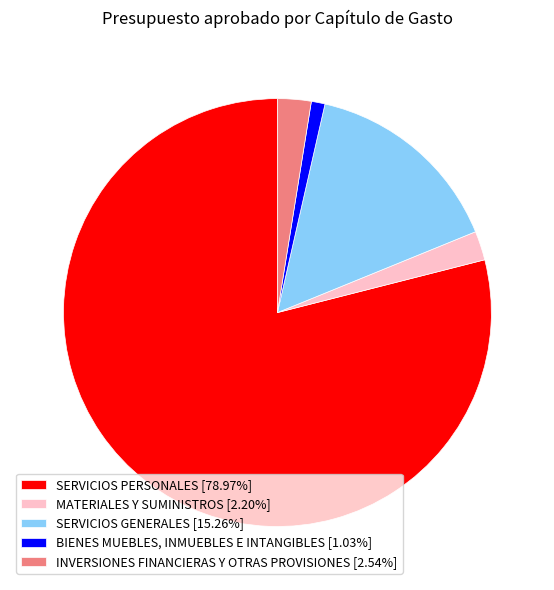

Is SERVICIOS PERSONALES [78.97%] the majority of the pie?

Yes